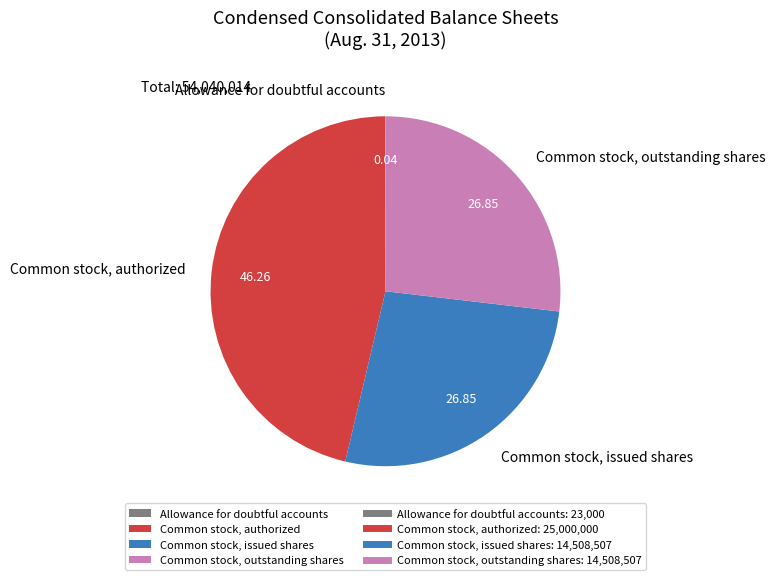

Which slice is the largest?

Common stock, authorized